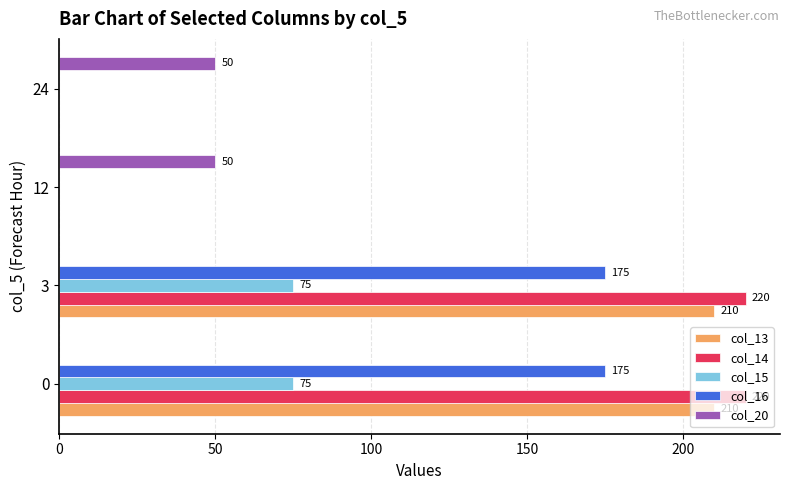

What is the average value of the col_15 series?

38